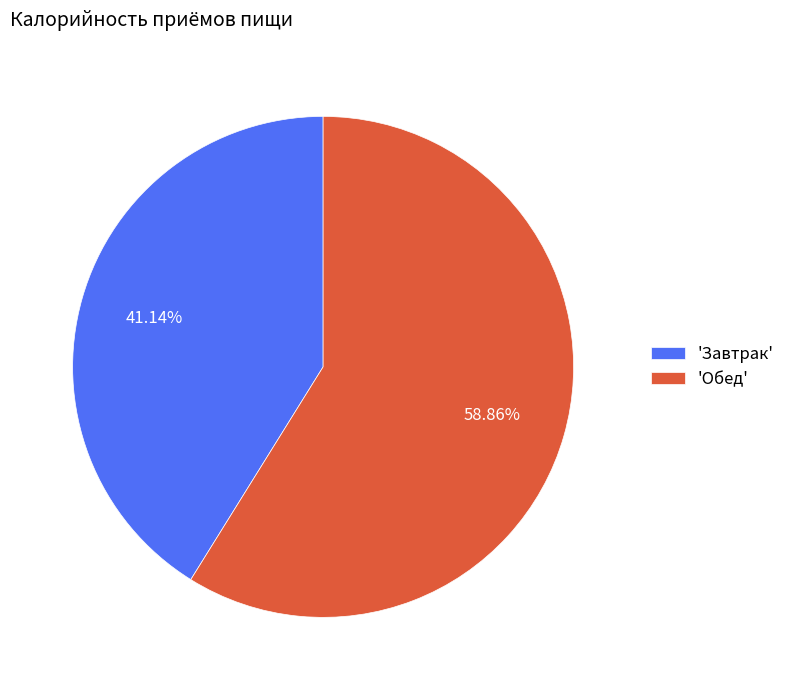

Is there a majority slice in this chart?

Yes